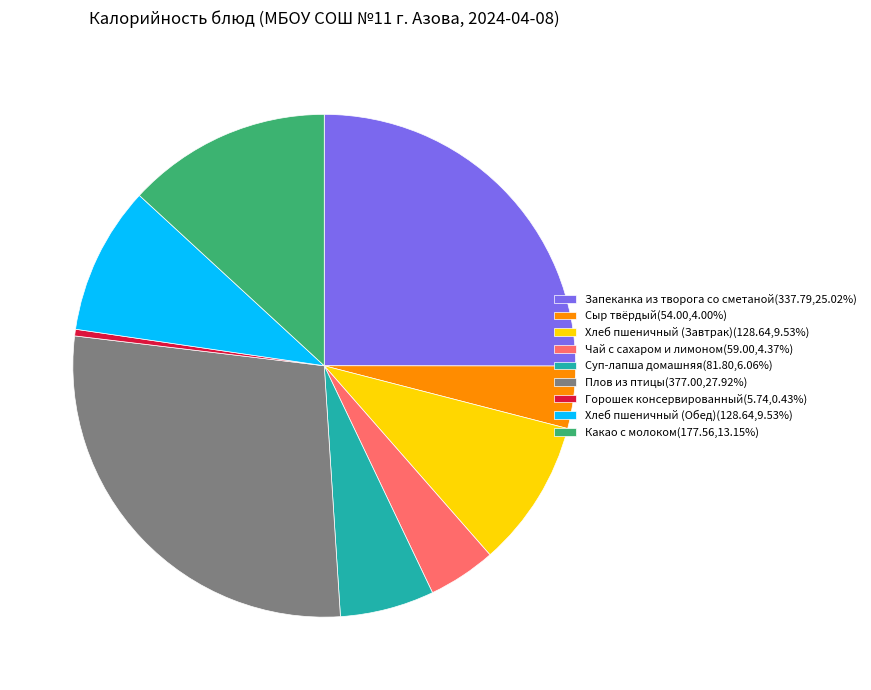

Count the number of slices in the pie.

9